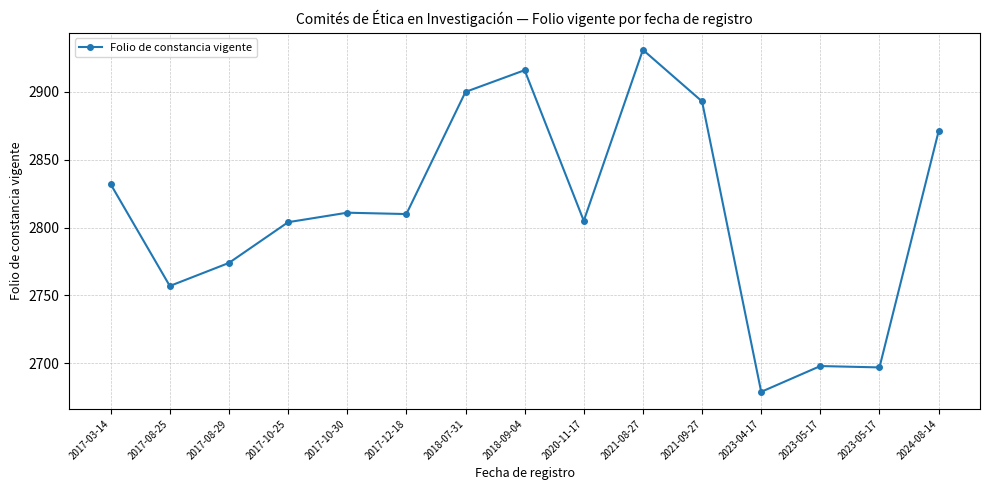

Does the chart display data point markers on the line(s)?

Yes